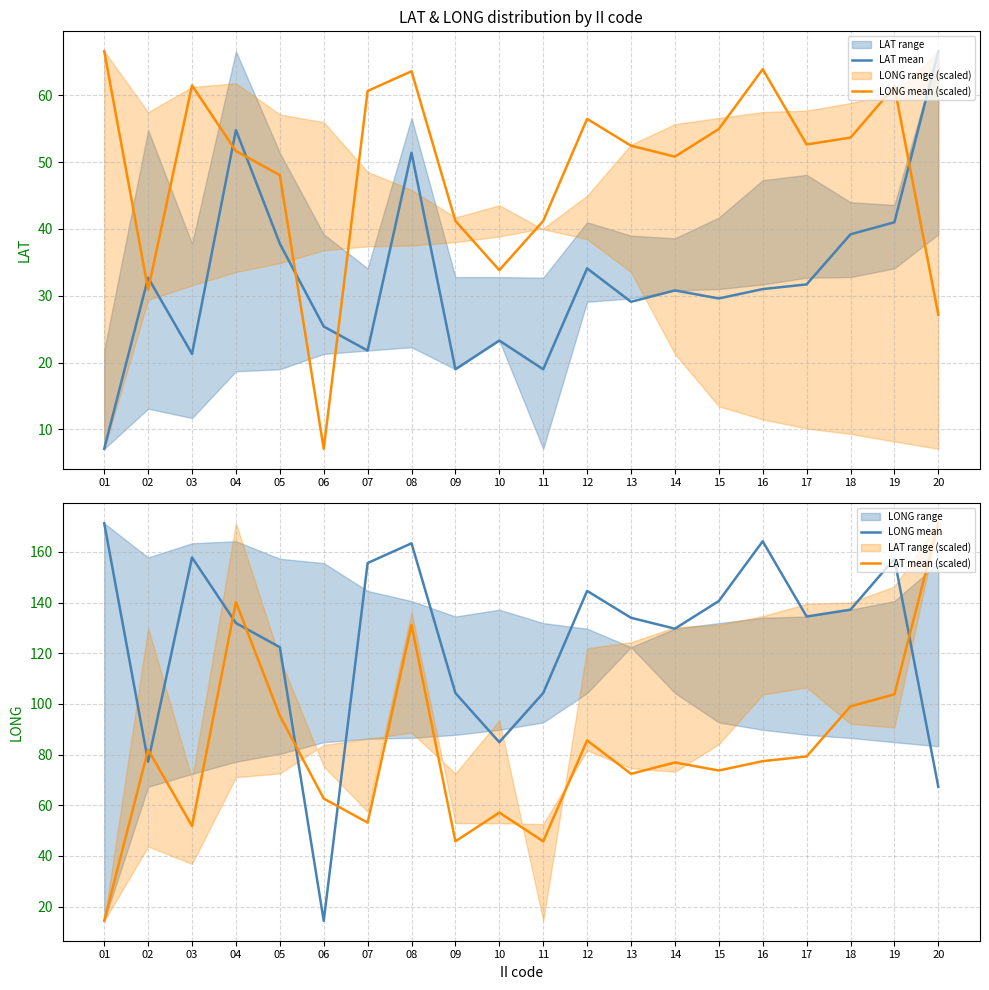

After their last crossing, which series has the higher values: LAT mean (scaled) or LONG mean (scaled)?

LAT mean (scaled)